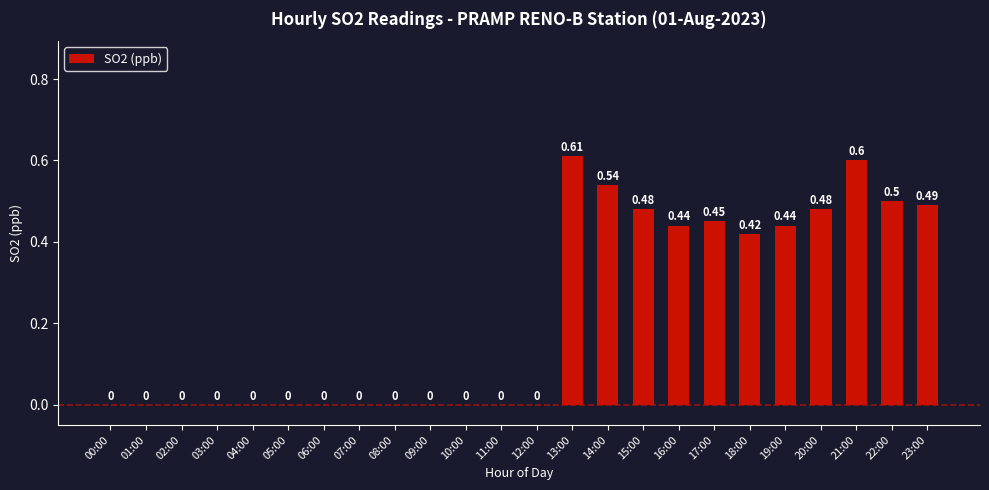

Between 23:00 and 00:00, which is larger?

23:00